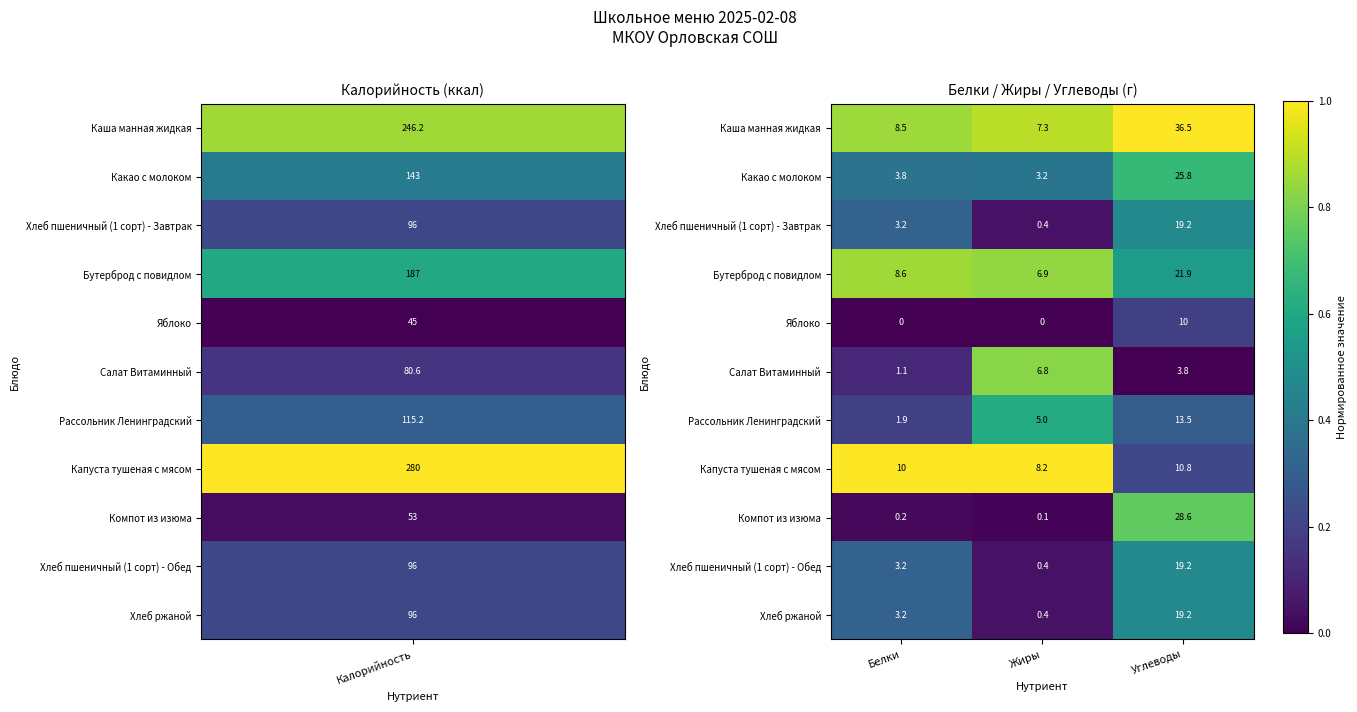

What is the difference between the maximum and minimum values in the Какао с молоком series?

22.6